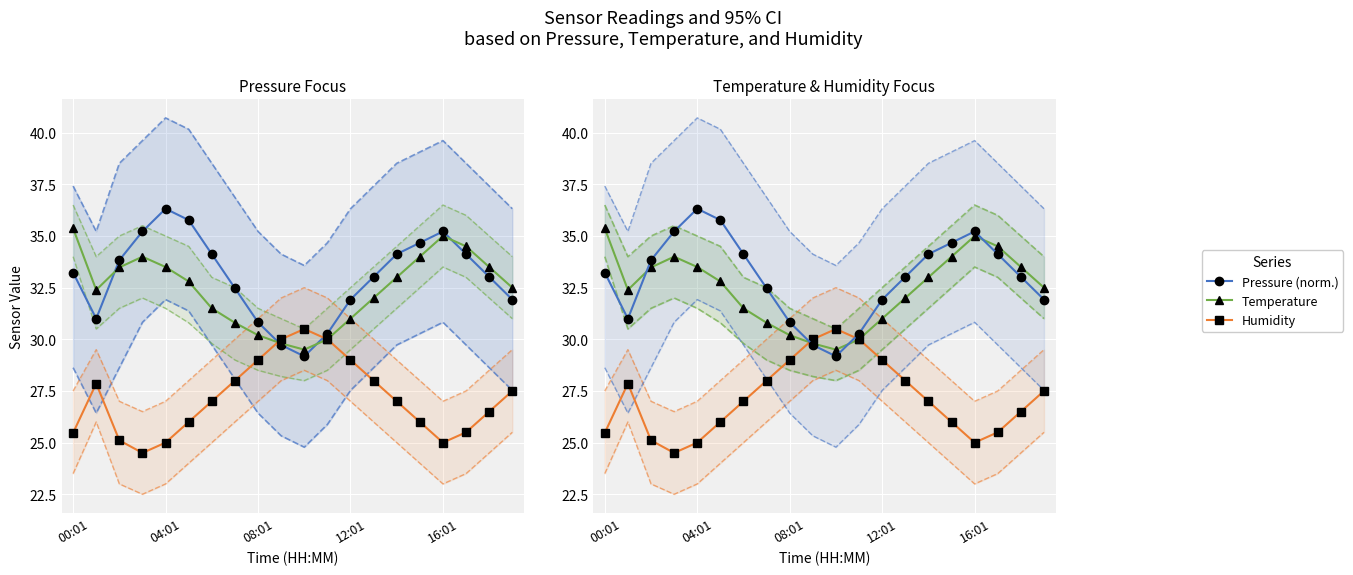

Which has a higher value, 15 or 11?

15